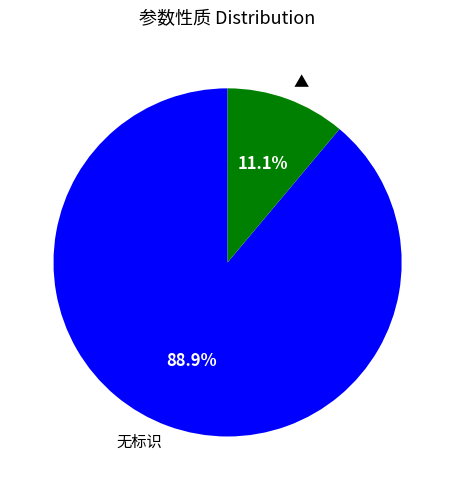

Which has a higher value, ▲ or 无标识?

无标识